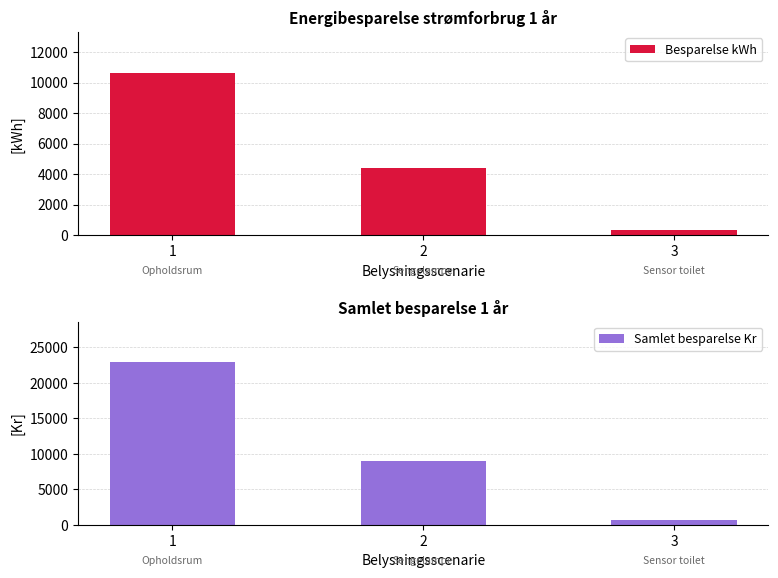

What is the greatest value displayed?

22897.5